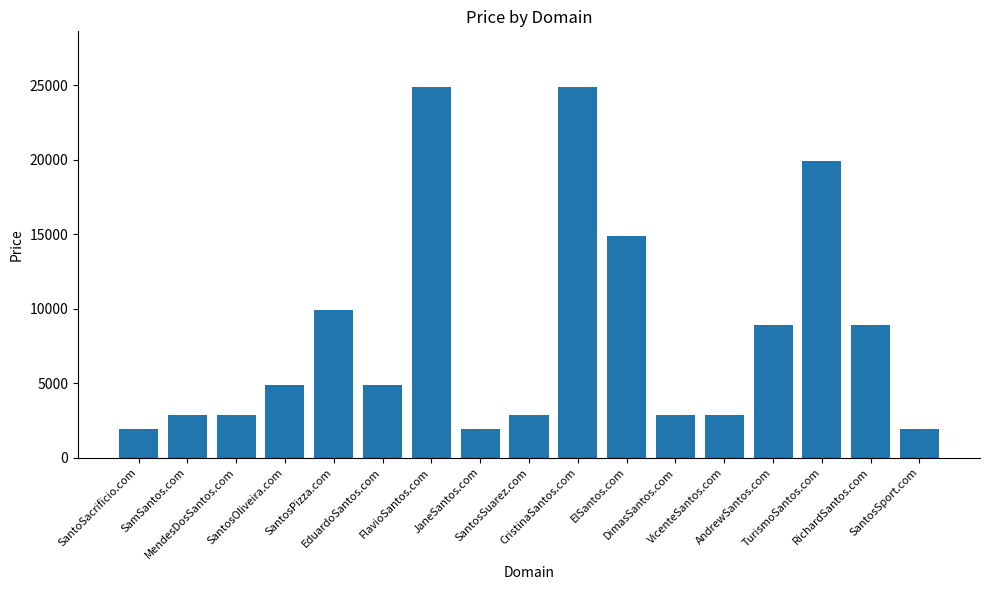

The chart shows a value of 8888 at AndrewSantos.com. True or false?

True